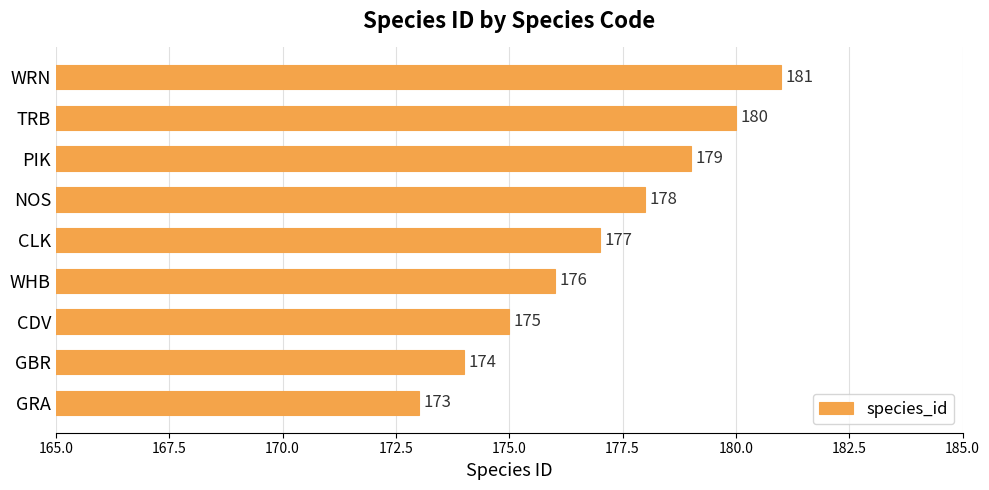

Reading bottom to top, extract all data points from this chart.

173	174	175	176	177	178	179	180	181